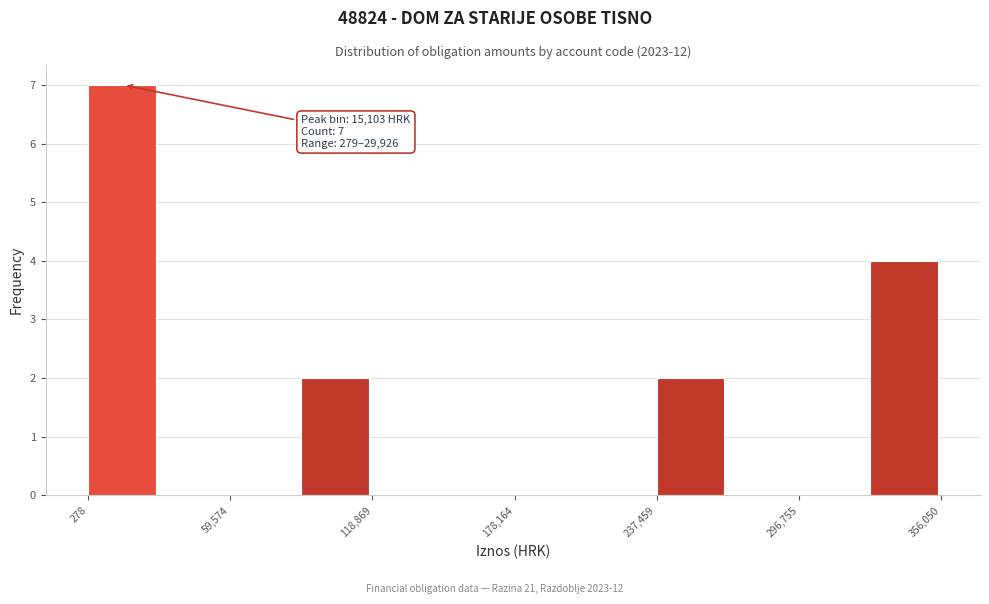

Around what value on the x-axis is the tallest bar? Give the approximate position of its centre, as read against the axis.

10000